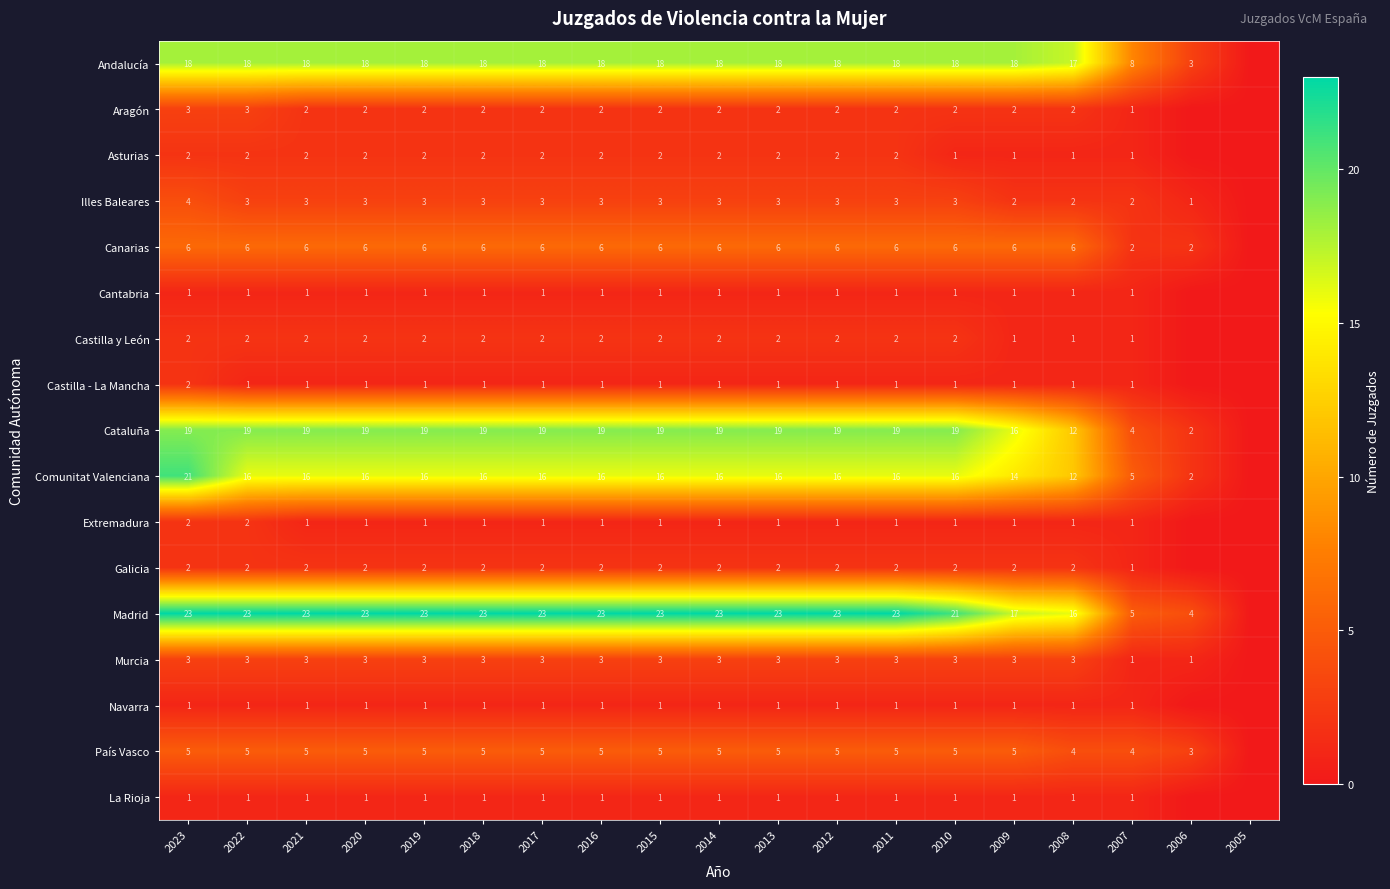

Between 2022 and 2010, which series saw the biggest shift?

Madrid